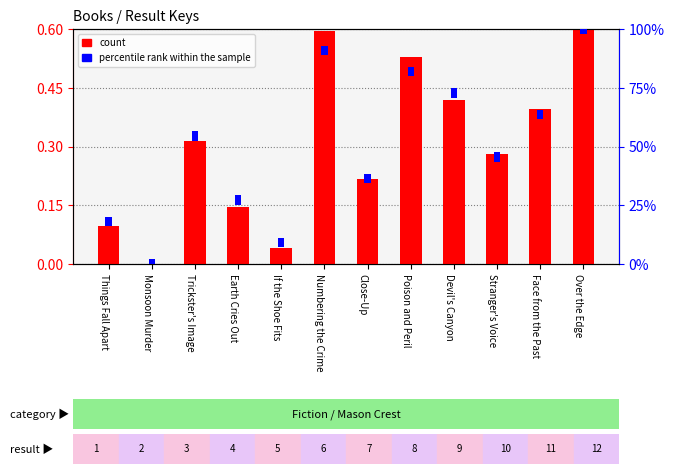

Rank the series by their average value, from lowest to highest.

percentile rank within the sample, count